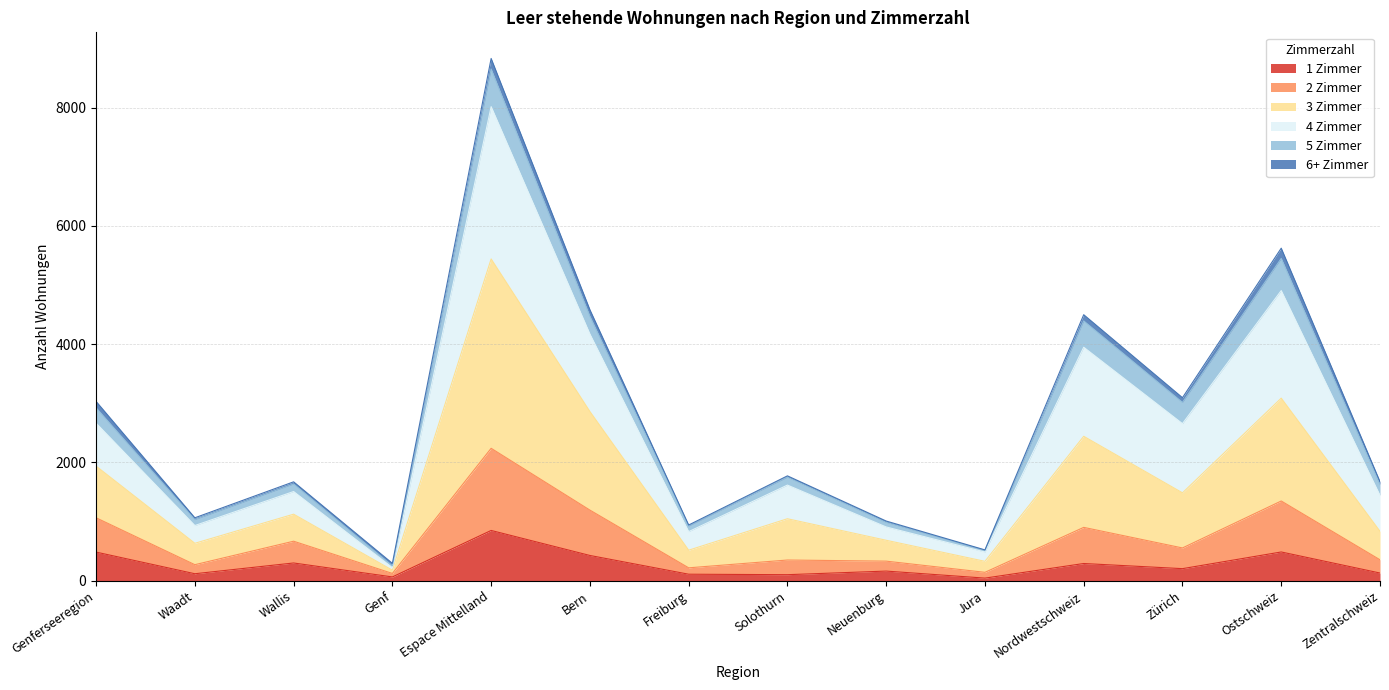

How many interior local valleys does the 2 Zimmer series have?

5